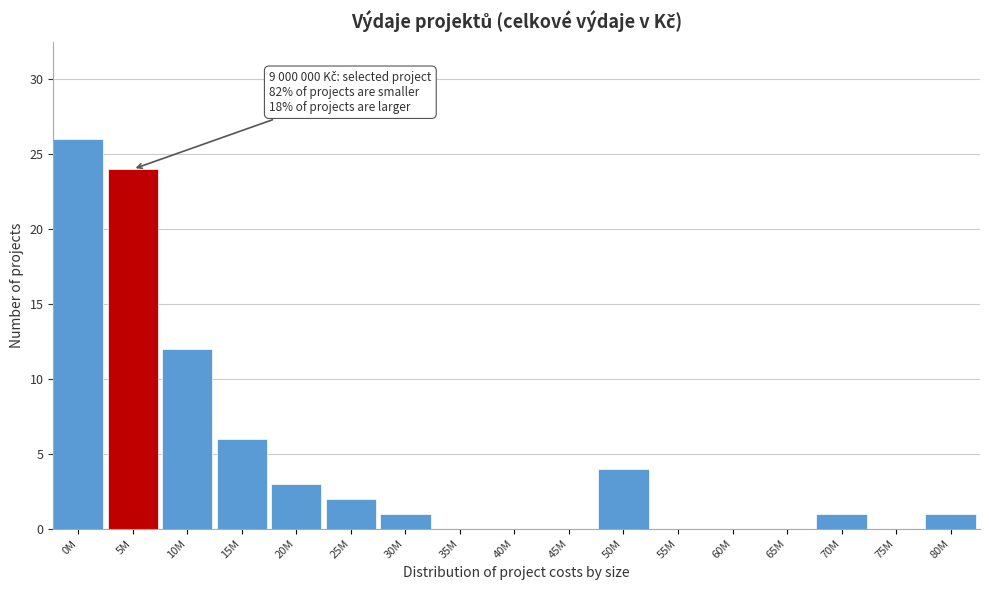

Reading left to right, extract all data points from this chart.

0M=26	5M=24	10M=12	15M=6	20M=3	25M=2	30M=1	35M=0	40M=0	45M=0	50M=4	55M=0	60M=0	65M=0	70M=1	75M=0	80M=1